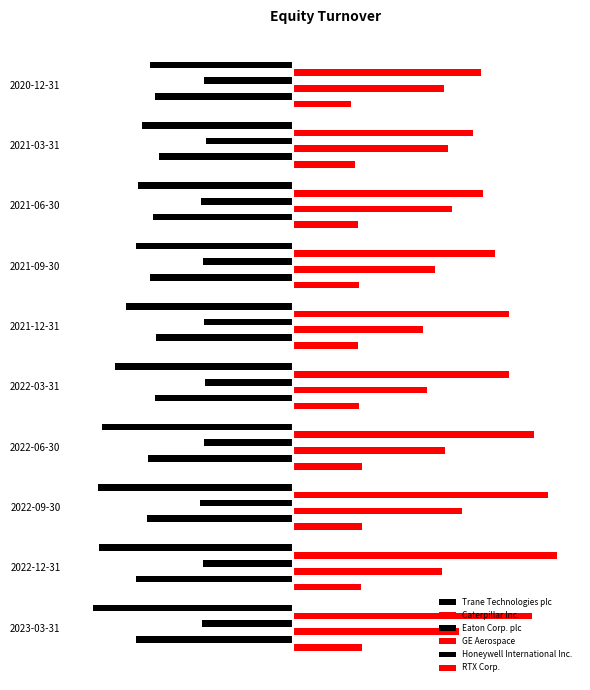

What is the value of the Honeywell International Inc. bar at the 7th from the left?

-1.9